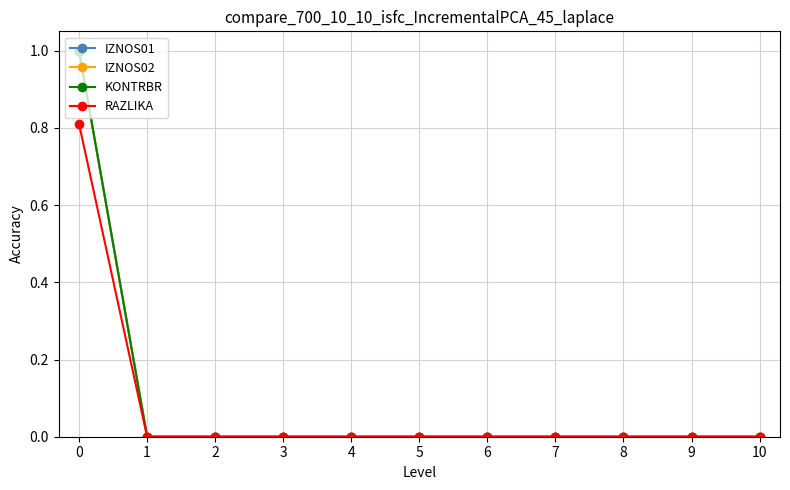

List the labels in order of RAZLIKA value, largest first.

0, 1, 2, 3, 4, 5, 6, 7, 8, 9, 10